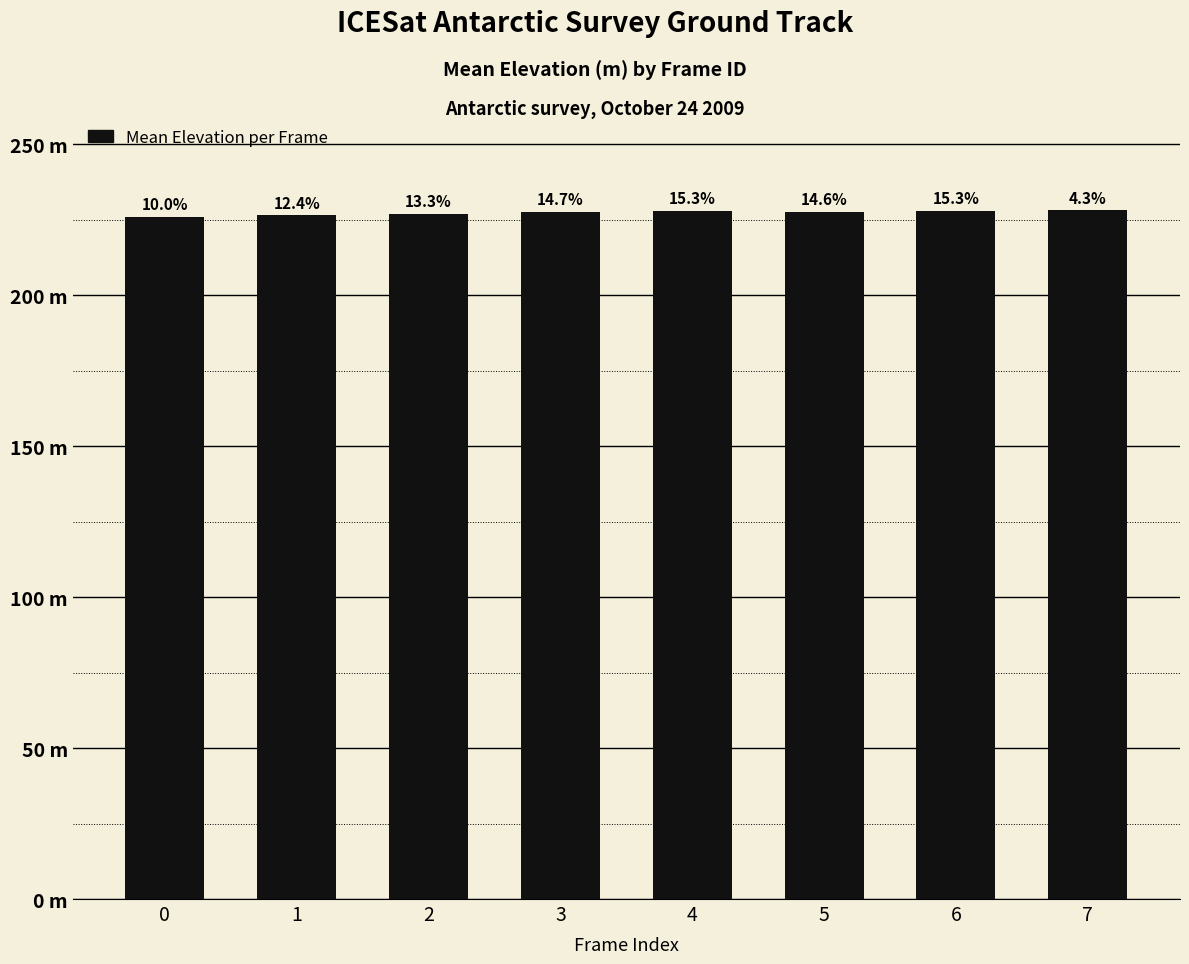

Which has a higher value, 0 or 1?

1